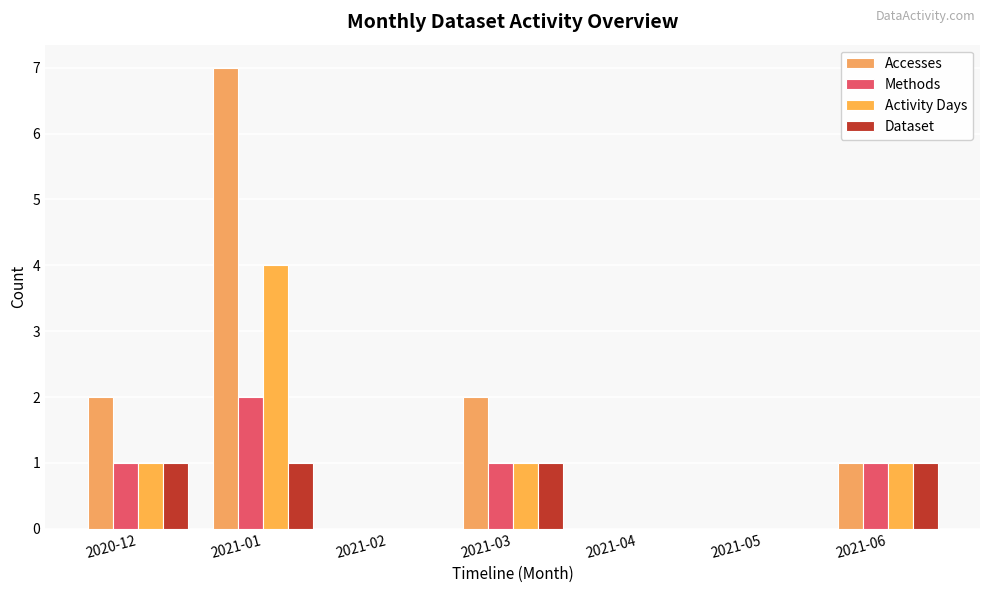

List the series in order of their peak value, highest first.

Accesses, Activity Days, Methods, Dataset